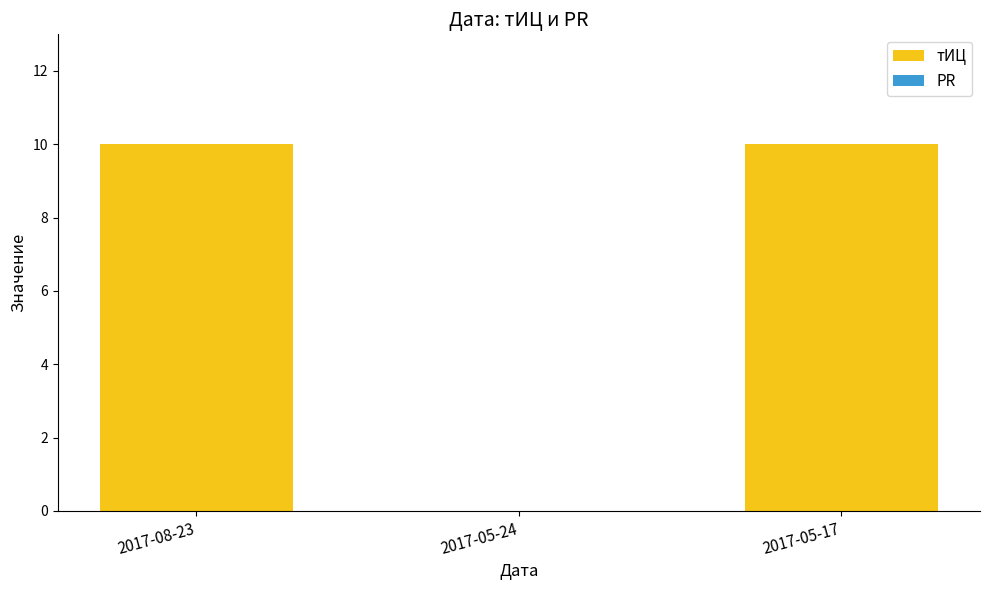

What is the sum of all values?

20